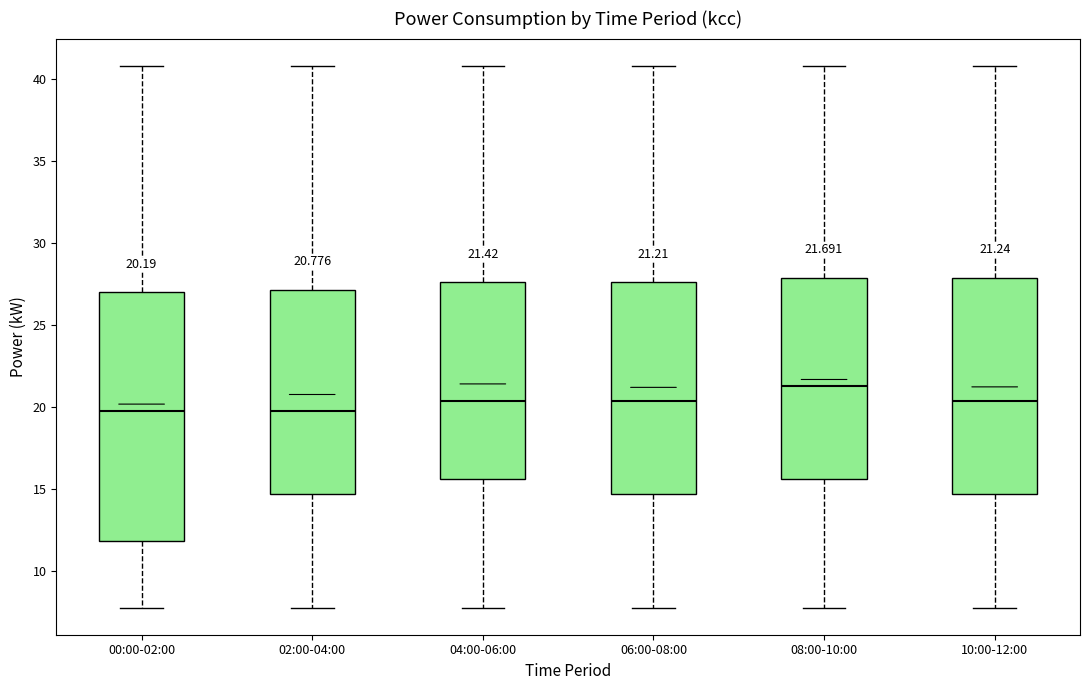

Which box is the tallest, from its lower edge to its upper edge?

00:00-02:00